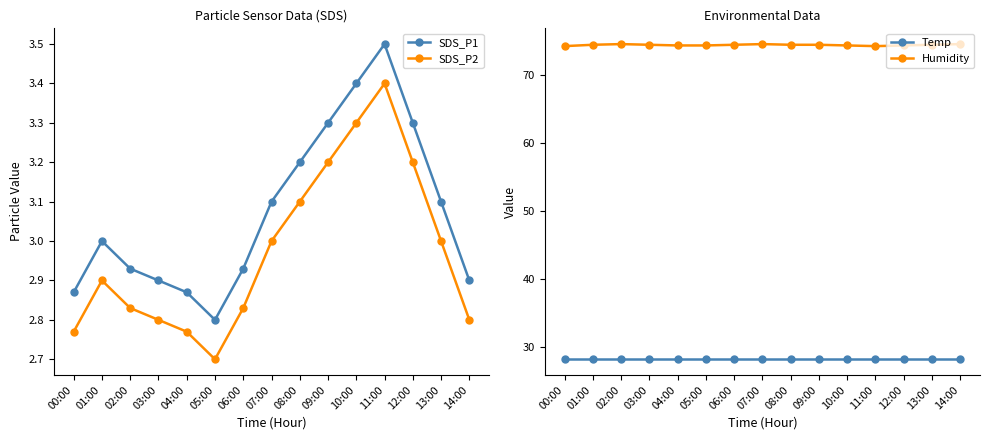

Between 04:00 and 09:00, which is larger?

09:00